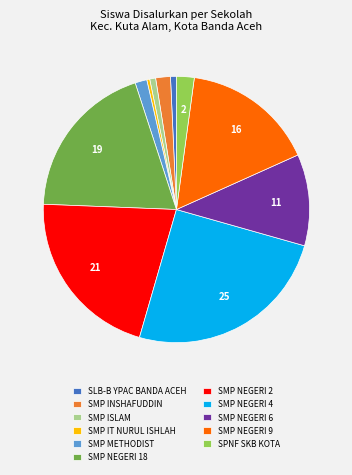

Is there a majority slice in this chart?

No